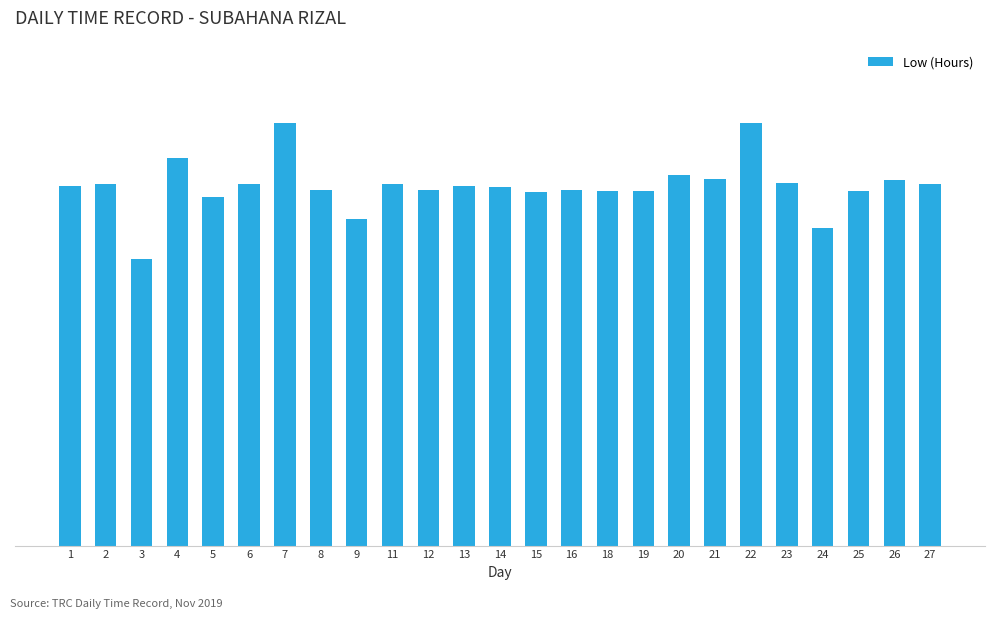

Approximately how many times larger is the value at 12 compared to 1?

1.0